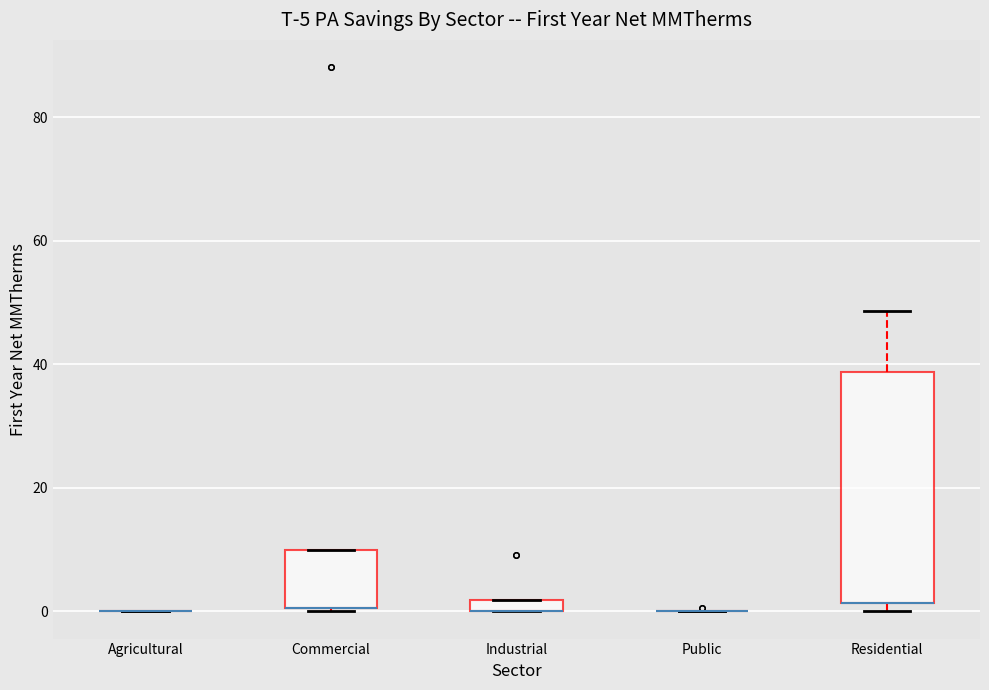

Which box is the tallest, from its lower edge to its upper edge?

Residential